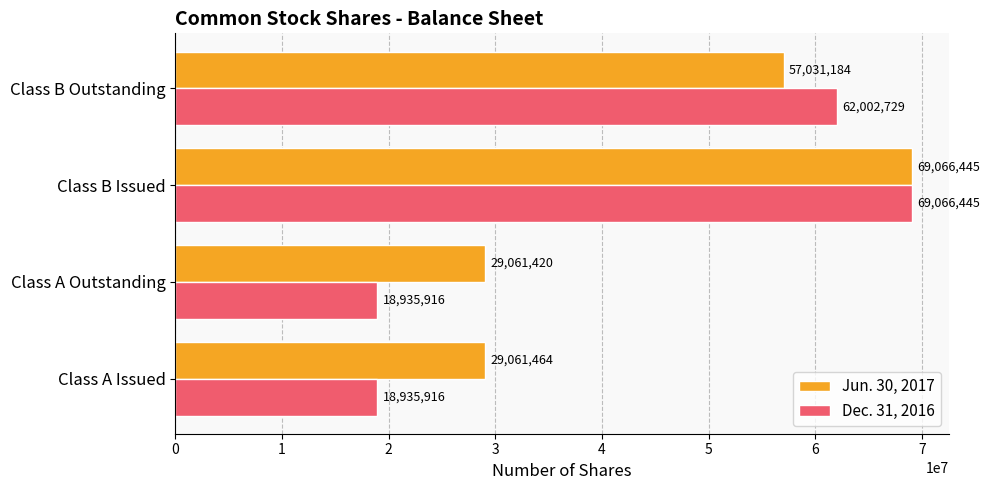

What is the sum of all Dec. 31, 2016 values?

168941006